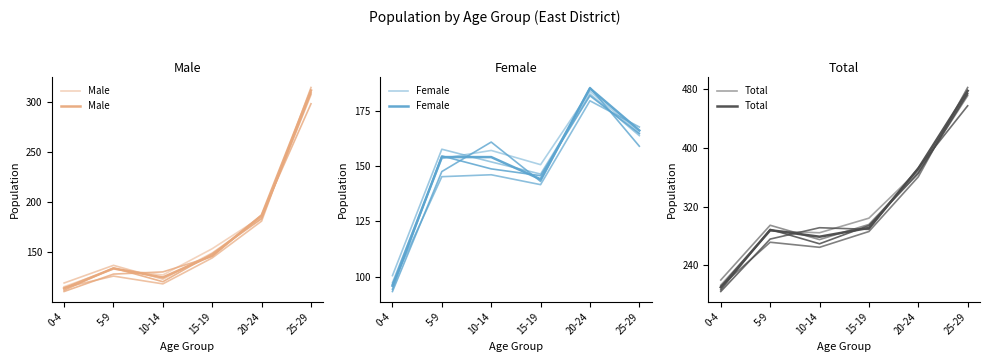

True or false: Male and Total cross at least once.

False